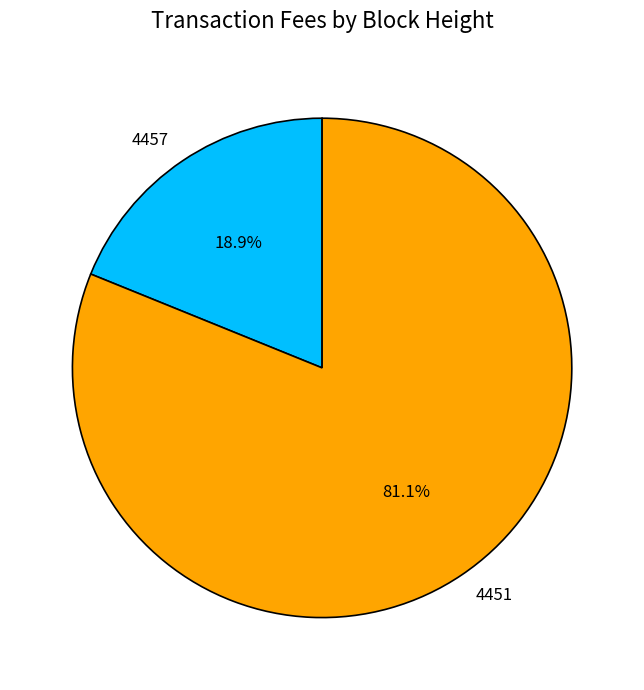

What is the ratio of the value at 4451 to the value at 4457?

4.3